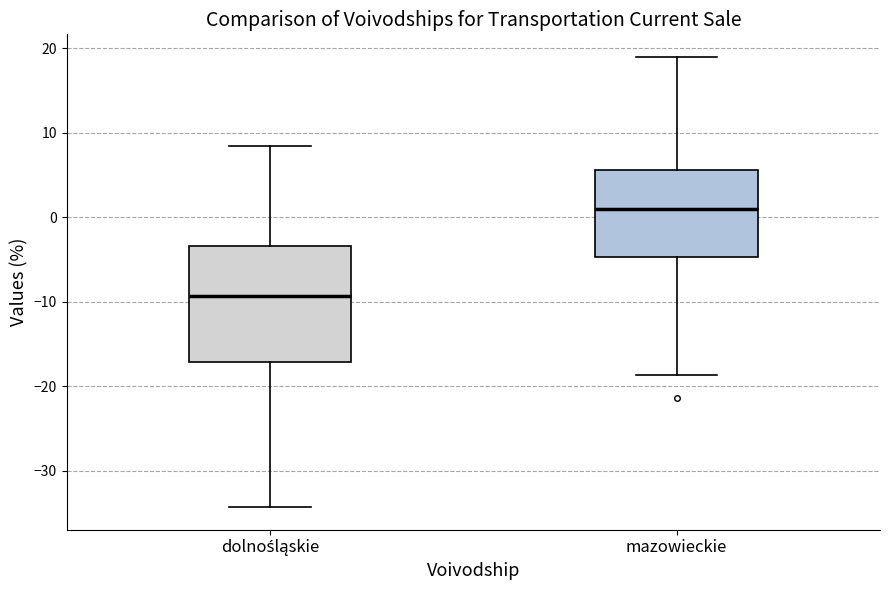

Where is the upper edge of the box for mazowieckie on the y-axis? The values are not printed on the chart, so give them approximately, as read against the axis.

6